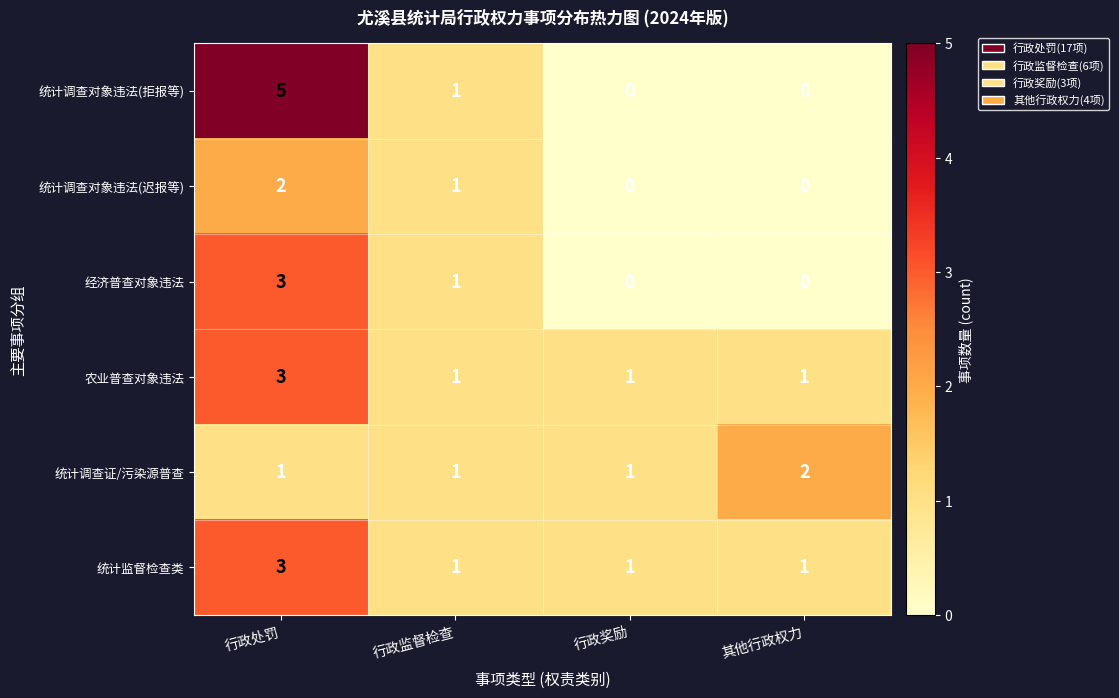

Reading right to left, list all the values displayed in this chart.

统计调查对象违法(拒报等): 其他行政权力=0	行政奖励=0	行政监督检查=1	行政处罚=5
统计调查对象违法(迟报等): 其他行政权力=0	行政奖励=0	行政监督检查=1	行政处罚=2
经济普查对象违法: 其他行政权力=0	行政奖励=0	行政监督检查=1	行政处罚=3
农业普查对象违法: 其他行政权力=1	行政奖励=1	行政监督检查=1	行政处罚=3
统计调查证/污染源普查: 其他行政权力=2	行政奖励=1	行政监督检查=1	行政处罚=1
统计监督检查类: 其他行政权力=1	行政奖励=1	行政监督检查=1	行政处罚=3